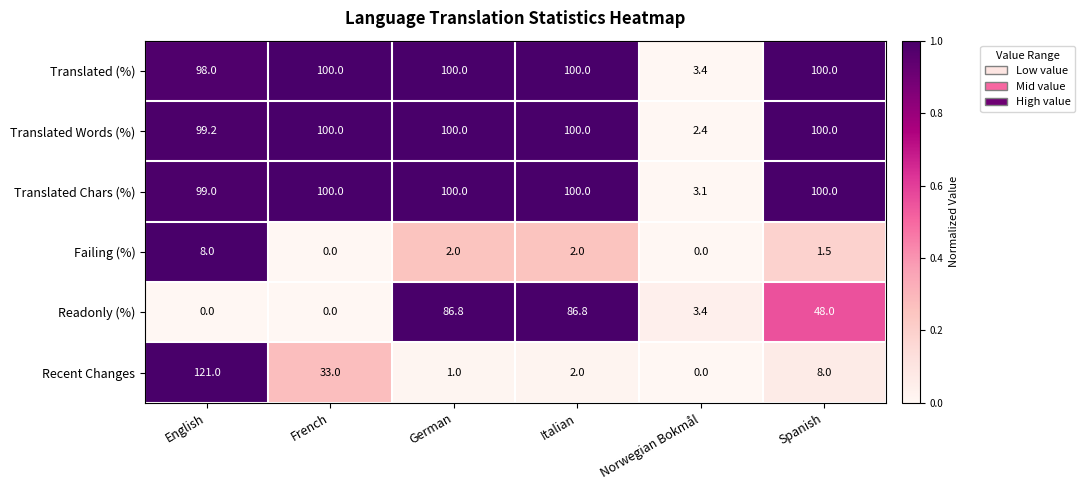

Which series has the largest total across all categories?

Translated Chars (%)